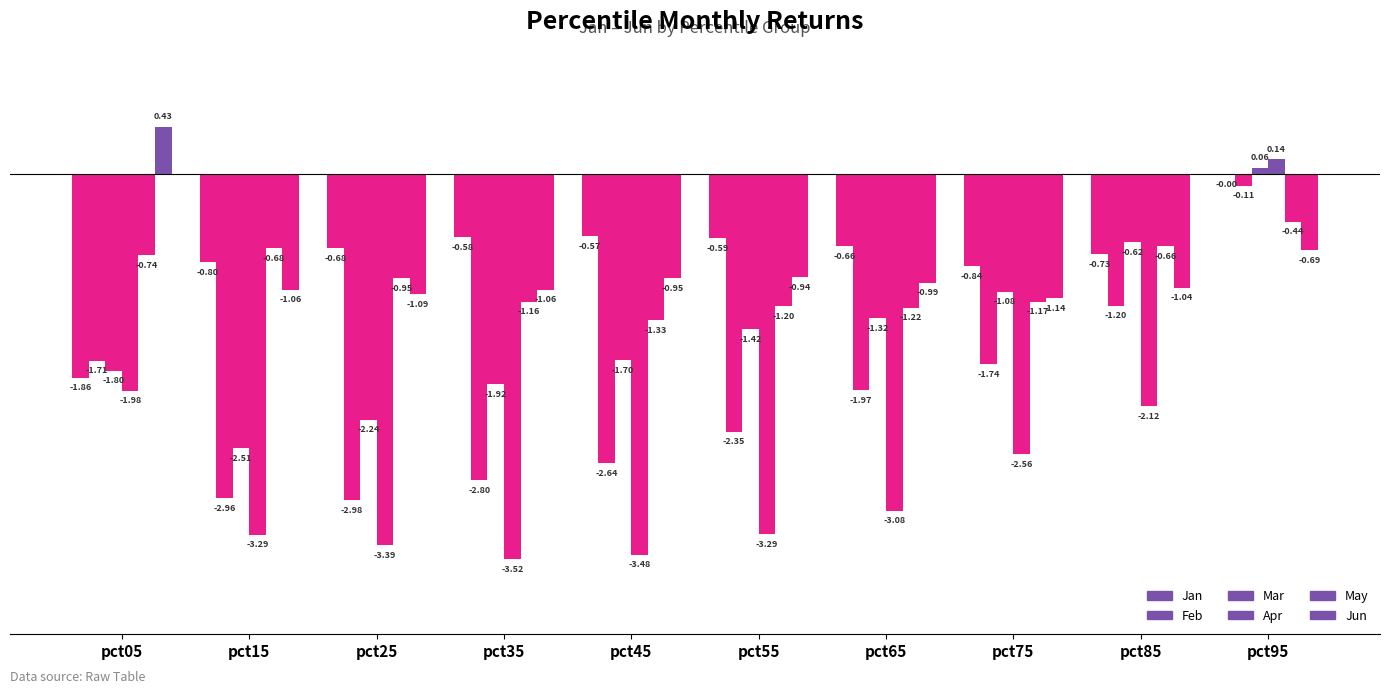

How many positive values does the Jun series have?

1